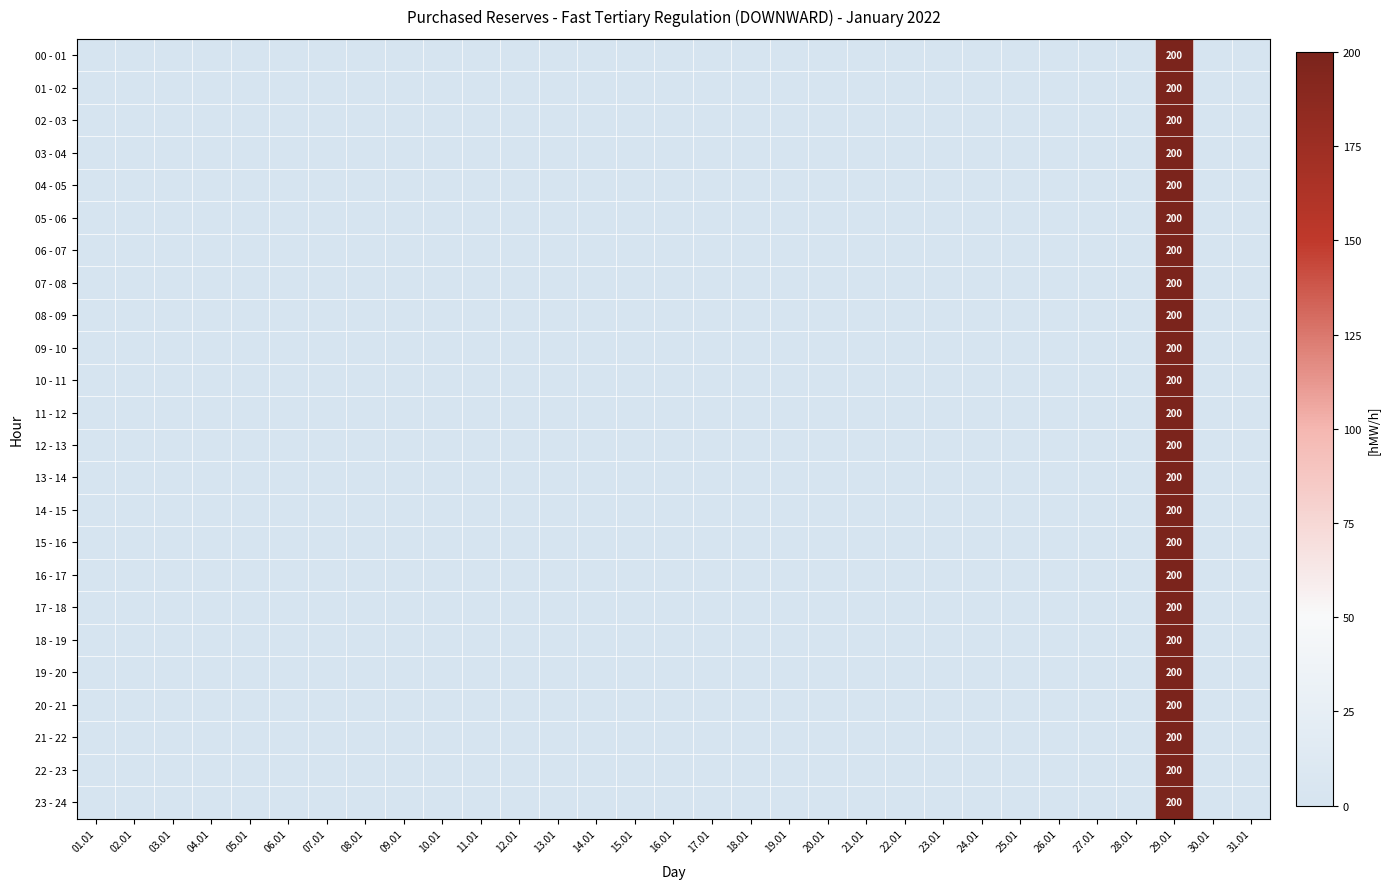

Where is 06 - 07 nearest to the value 100?

01.01